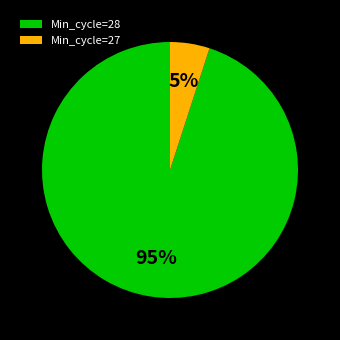

How many slices are in this pie chart?

2